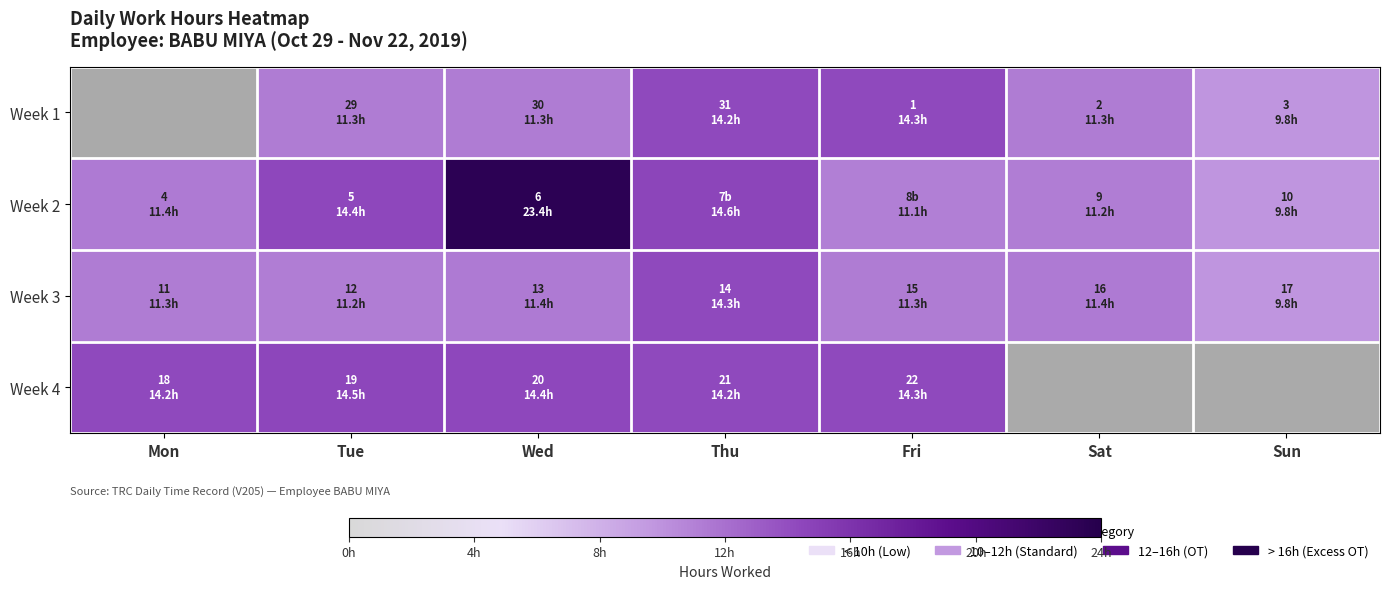

Which category has the highest value across all series?

Wed